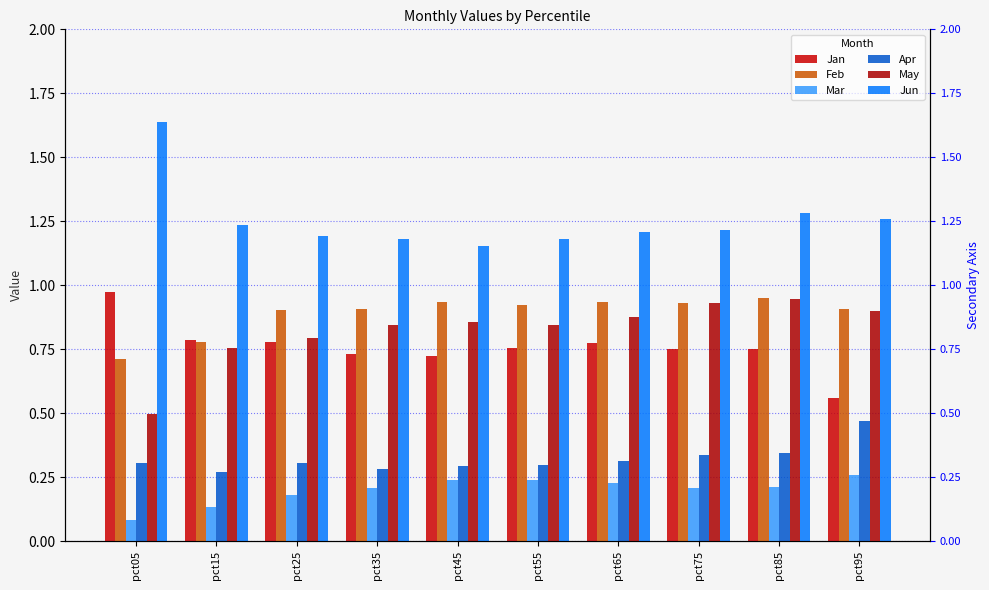

Reading right to left, list all the values displayed in this chart.

Jan: 0.6	0.8	0.7	0.8	0.8	0.7	0.7	0.8	0.8	1.0
Feb: 0.9	1.0	0.9	0.9	0.9	0.9	0.9	0.9	0.8	0.7
Mar: 0.3	0.2	0.2	0.2	0.2	0.2	0.2	0.2	0.1	0.1
Apr: 0.5	0.3	0.3	0.3	0.3	0.3	0.3	0.3	0.3	0.3
May: 0.9	0.9	0.9	0.9	0.8	0.9	0.8	0.8	0.8	0.5
Jun: 1.3	1.3	1.2	1.2	1.2	1.2	1.2	1.2	1.2	1.6